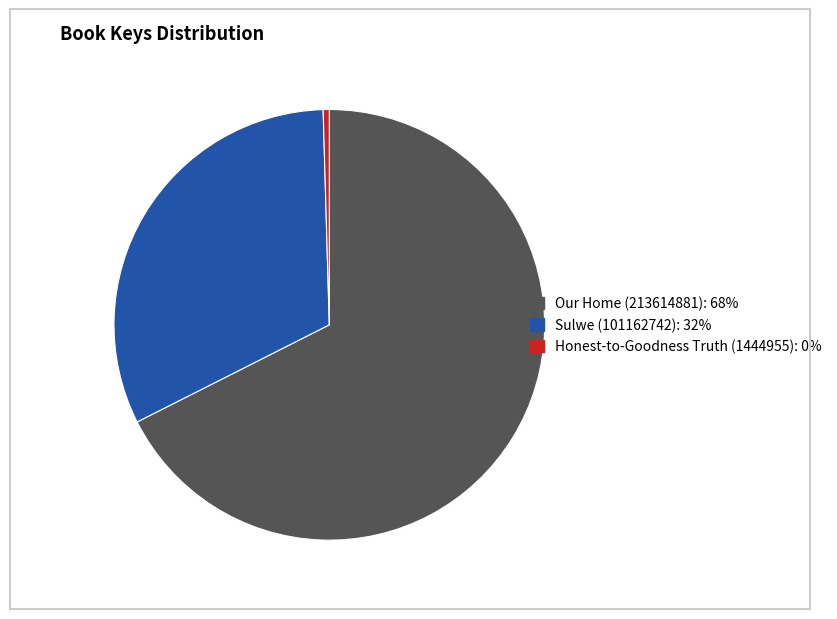

What is the ratio of the value at Sulwe (101162742) to the value at Our Home (213614881)?

0.5